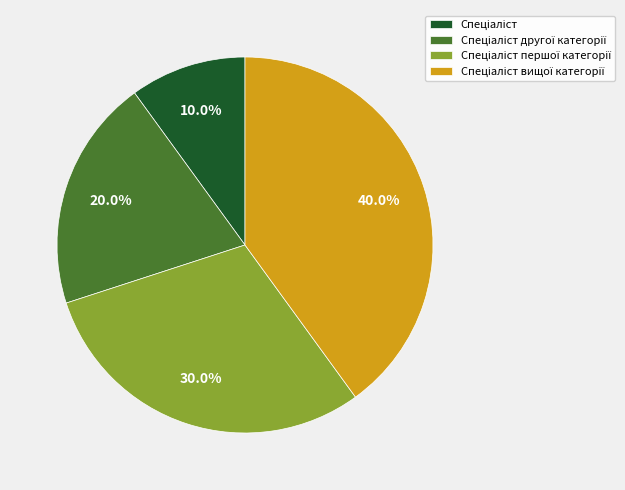

Does any single category account for the majority?

No